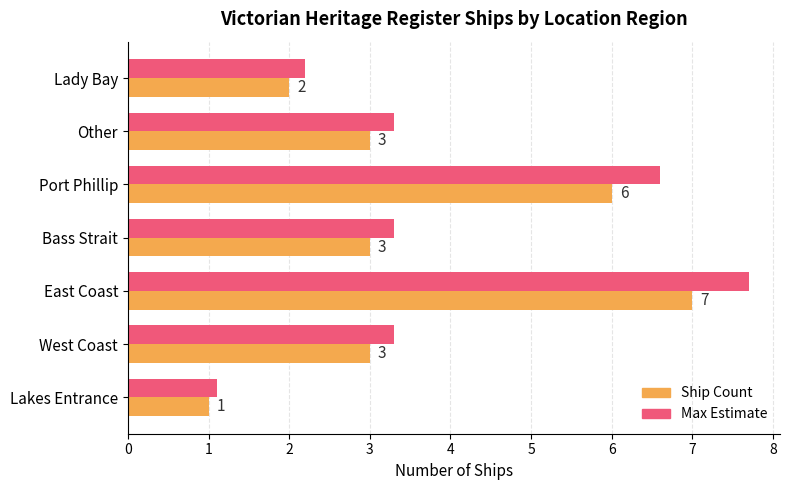

True or false: Max Estimate has a value of 0.9 at Other.

False